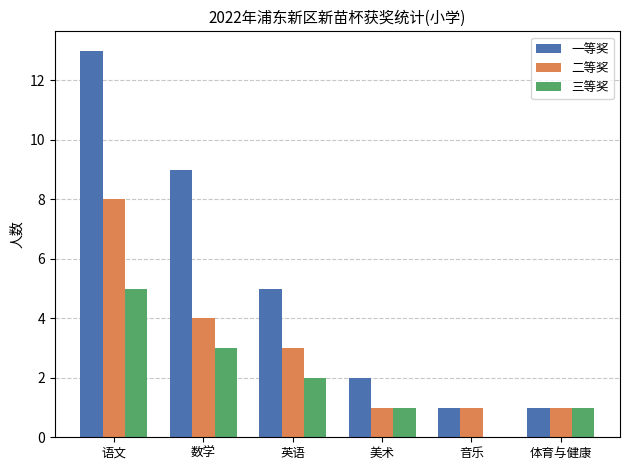

Is it true that 三等奖 equals 2 at 美术?

False